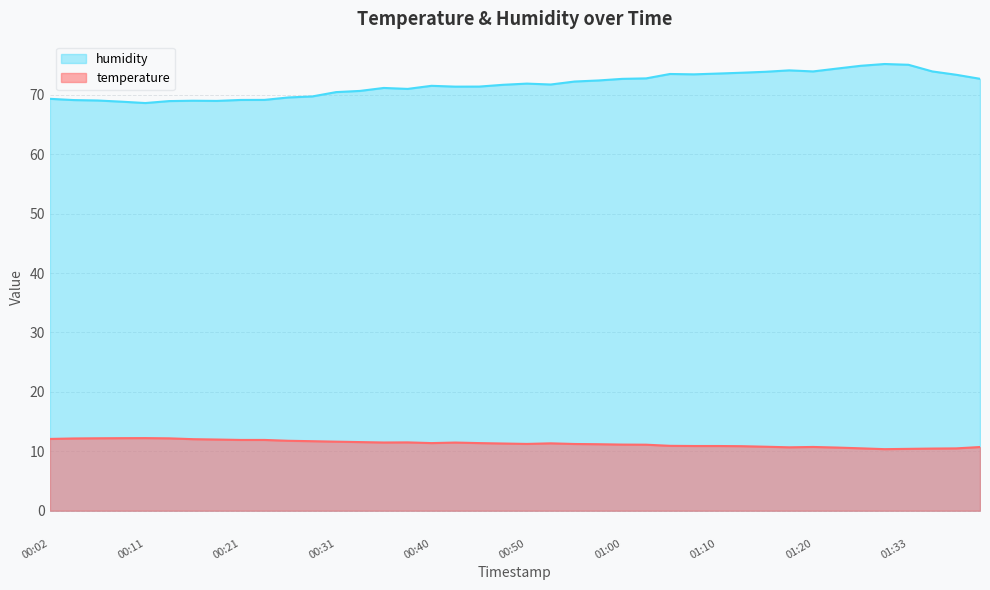

True or false: humidity and temperature cross at least once.

False